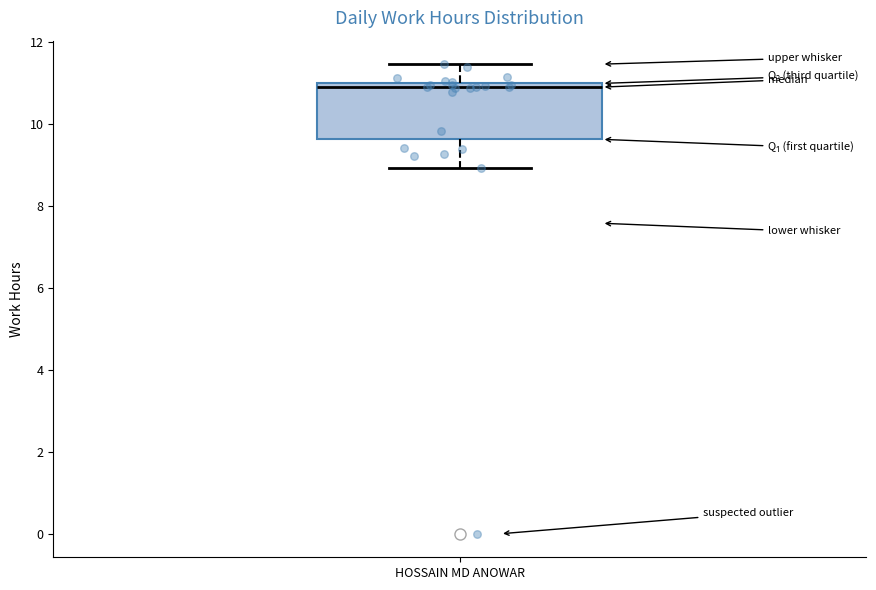

Transcribe this box plot: give where the median line is, the range the box spans, and where the two whiskers end, as read against the y-axis. The values are not printed on the chart, so give them approximately, as read against the axis.

median 11.0 (just below the box's upper edge), box 9.6 to 11.0, whiskers 9.0 to 11.4